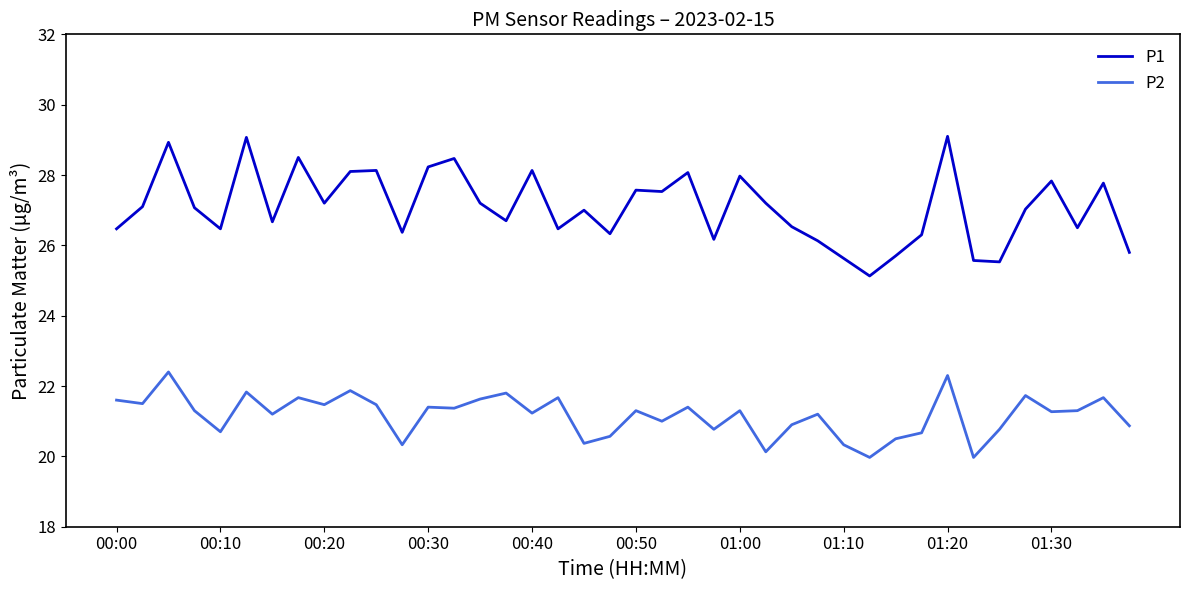

True or false: P2 and P1 intersect in this chart.

False